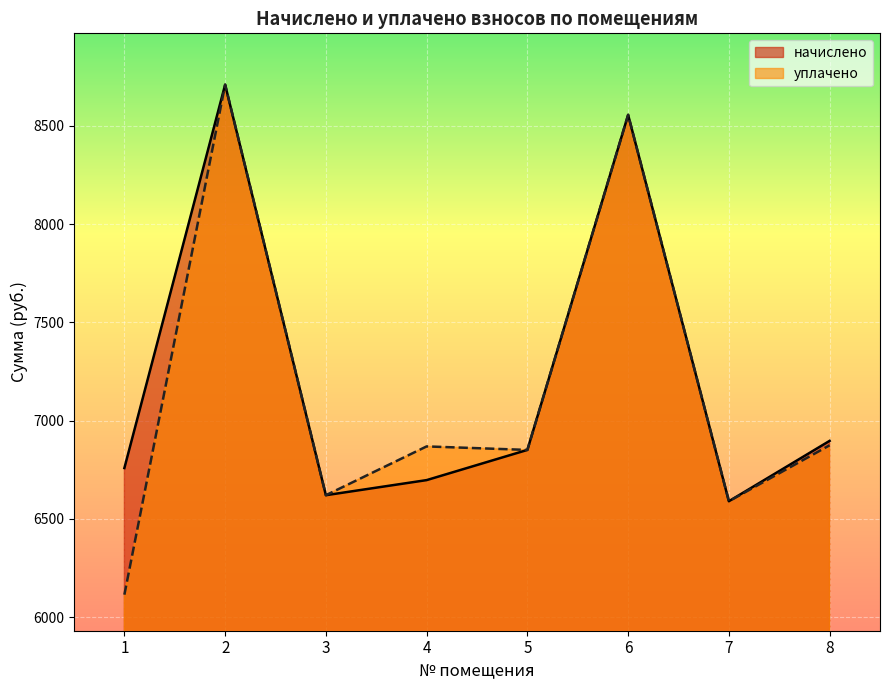

How many data points in начислено are above 6850?

4